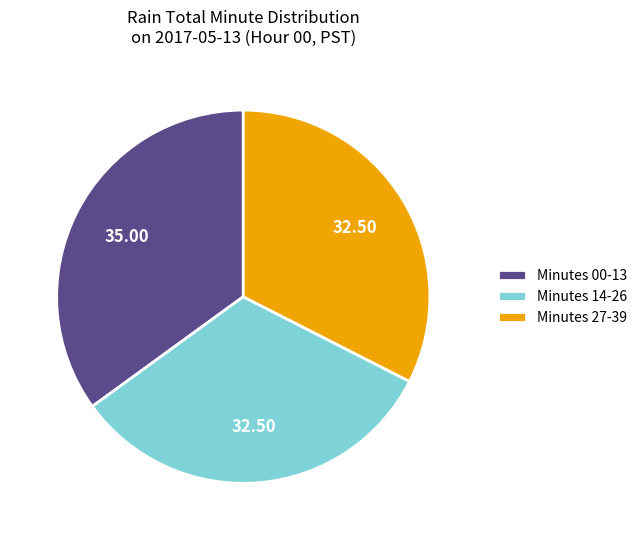

Is there a majority slice in this chart?

No